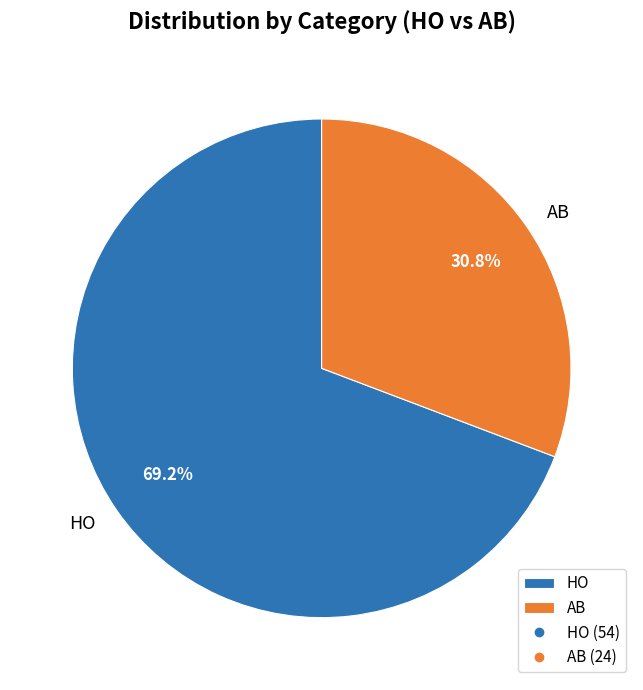

Which has a higher value, AB or HO?

HO